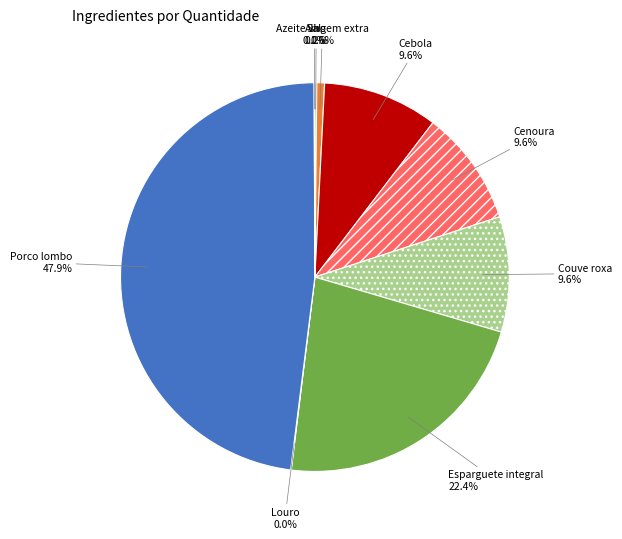

Does Porco lombo represent more than half of the total?

No